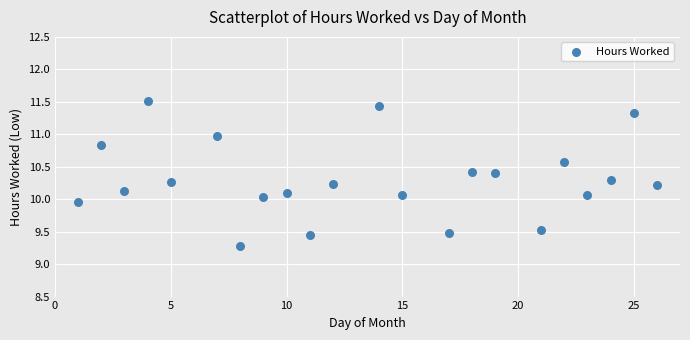

What is the range of X values (max minus min)?

25.0